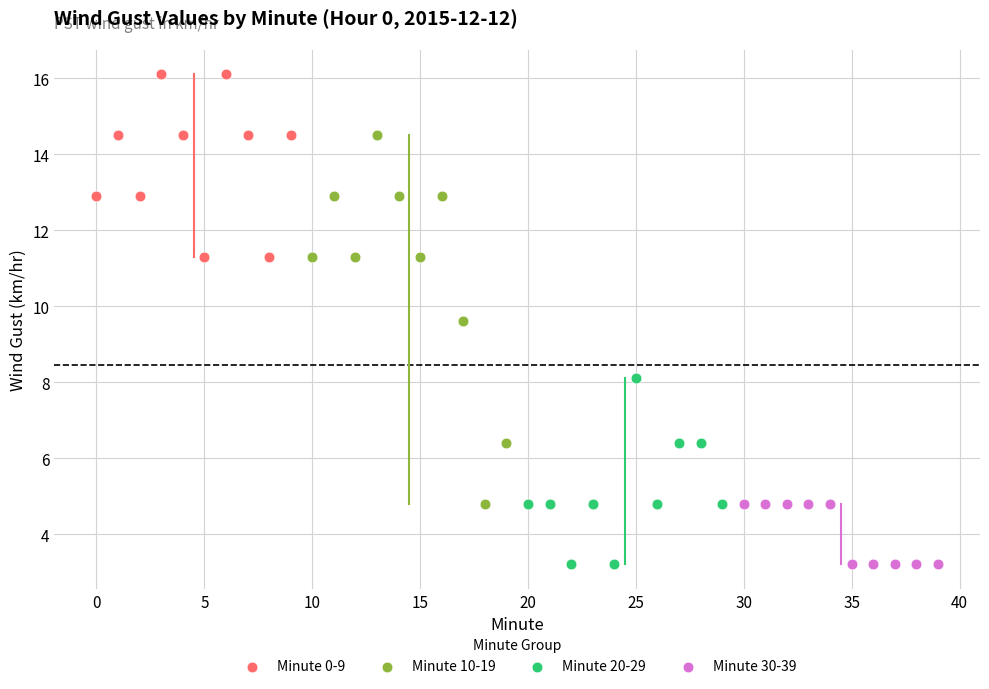

Which series has the largest Y range (max minus min)?

Minute 10-19